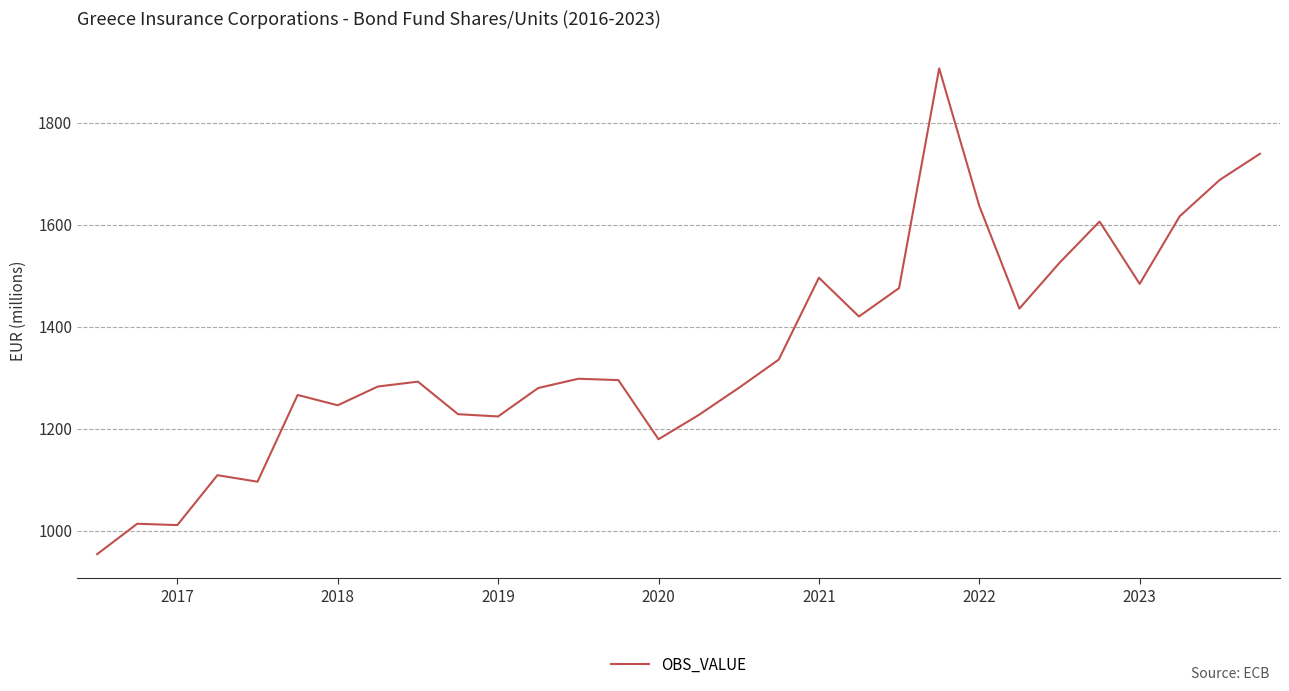

What is the average value?

1355.0